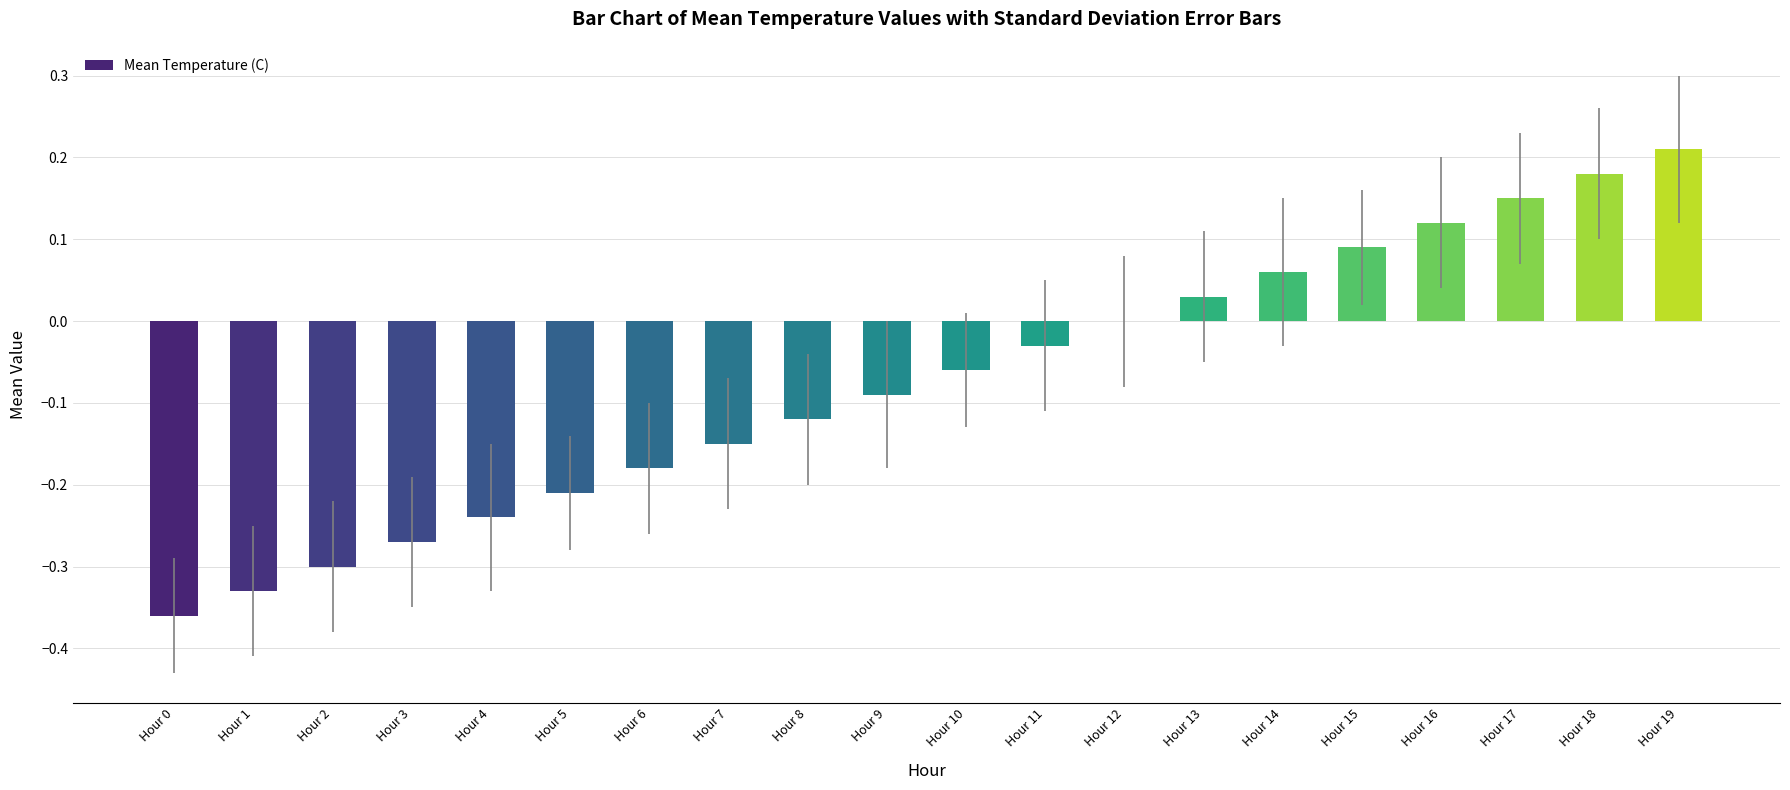

Are the bars horizontal?

No